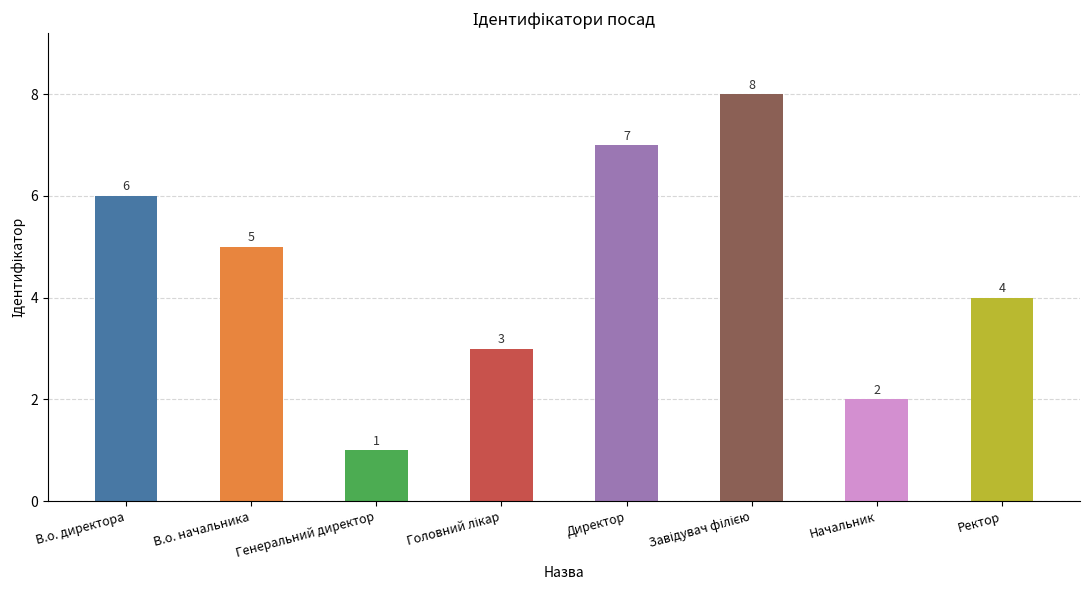

How many values are between 3 and 7?

5